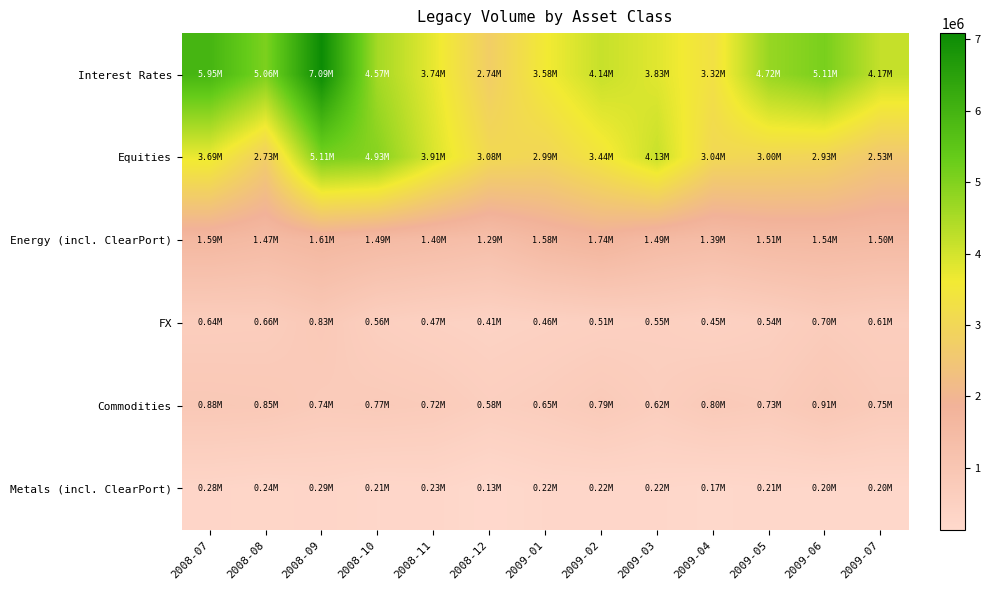

What is the spread (max minus min) of values at 2009-02?

3923119.2